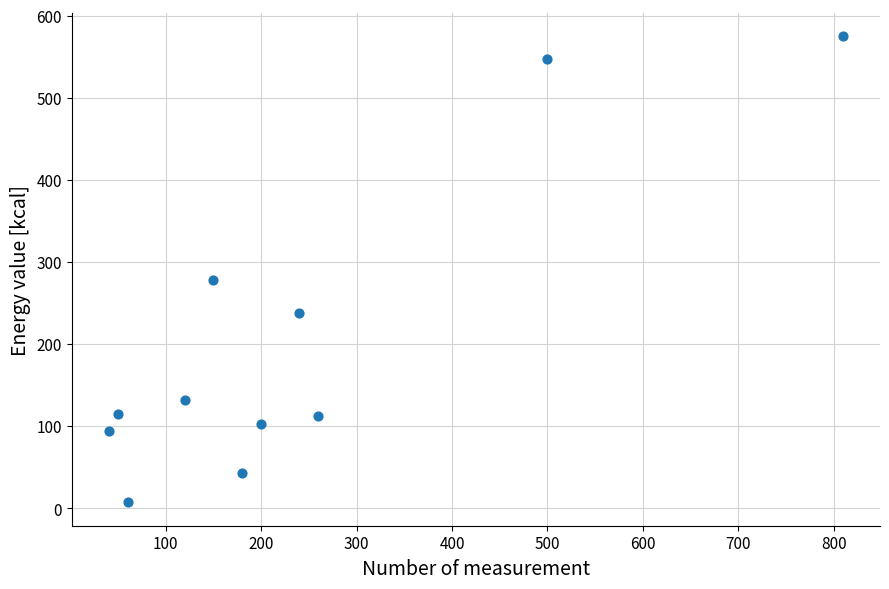

What Y value in the scatter plot is closest to 290?

277.7